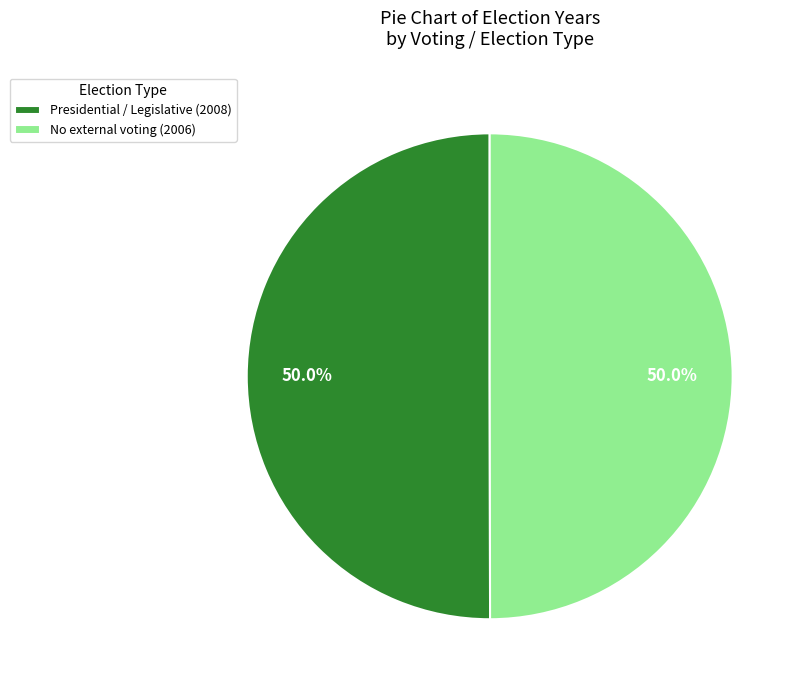

What is the ratio of the value at Presidential / Legislative (2008) to the value at No external voting (2006)?

1.0